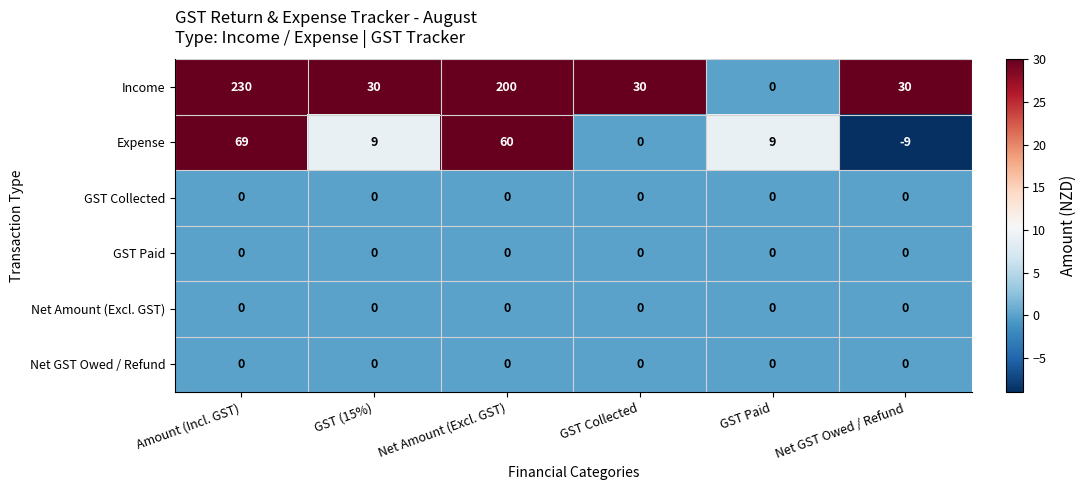

Between Amount (Incl. GST) and GST Collected, which series saw the biggest shift?

Income